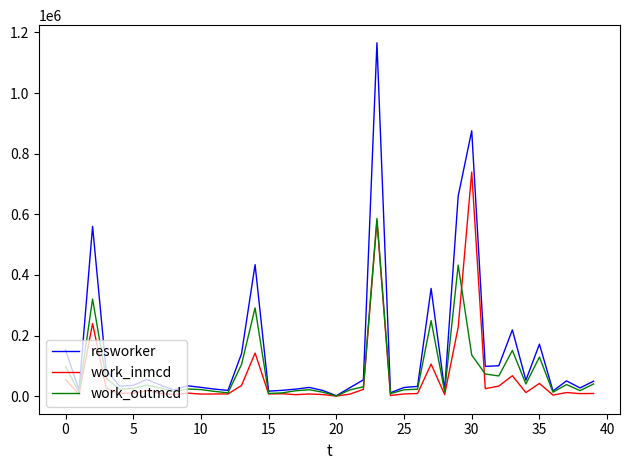

Which series has the largest total across all categories?

resworker